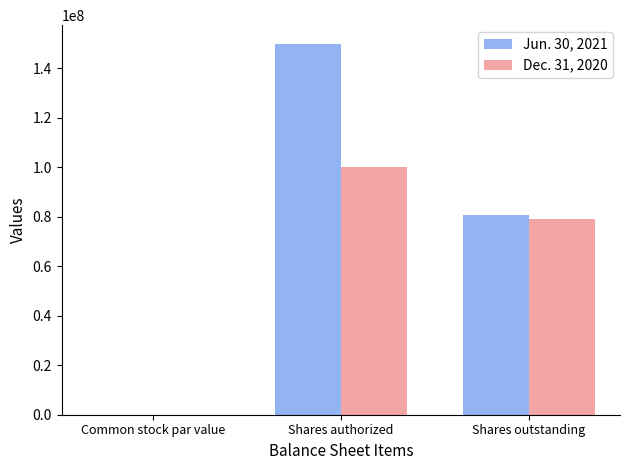

Where is Dec. 31, 2020 nearest to the value 50000000?

Shares outstanding